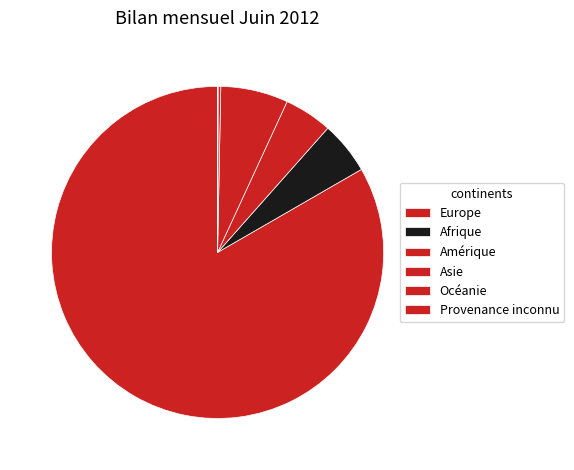

To the nearest percent, what is the difference between the Provenance inconnu and Europe slice percentages?

83%